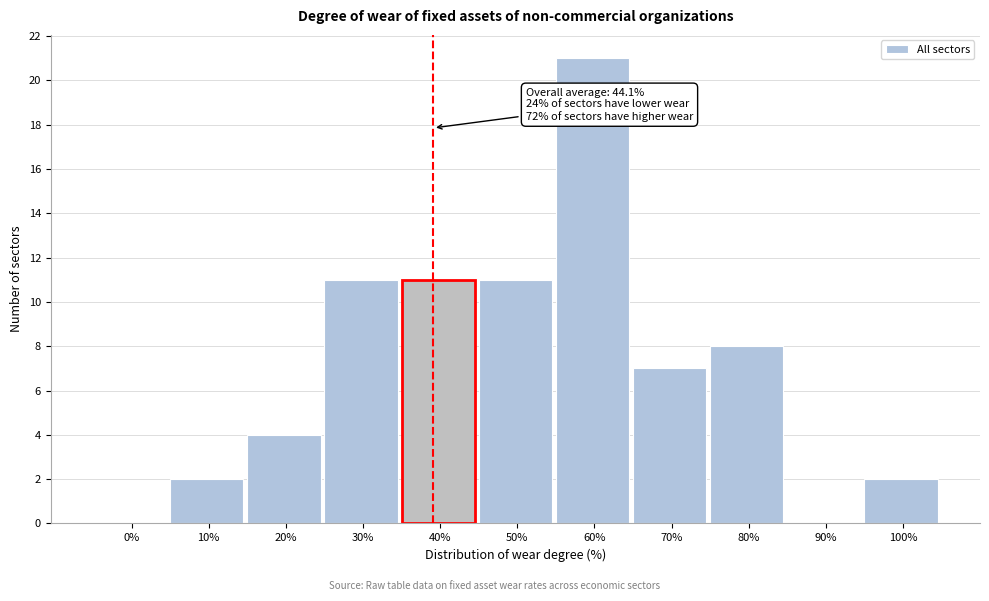

Reading left to right, extract all data points from this chart.

0%=0	10%=2	20%=4	30%=11	40%=11	50%=11	60%=21	70%=7	80%=8	90%=0	100%=2